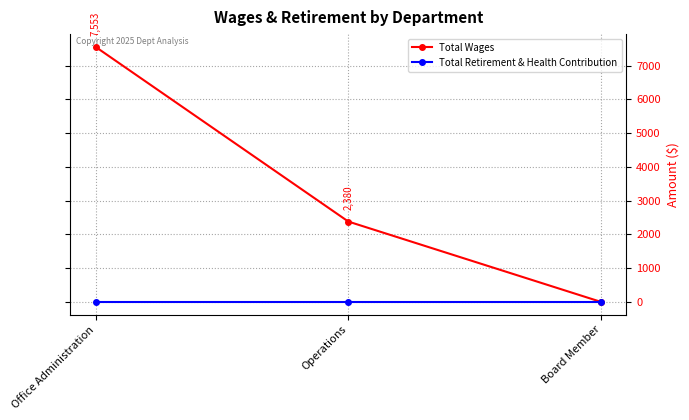

What is the highest value of the Total Wages series?

7553